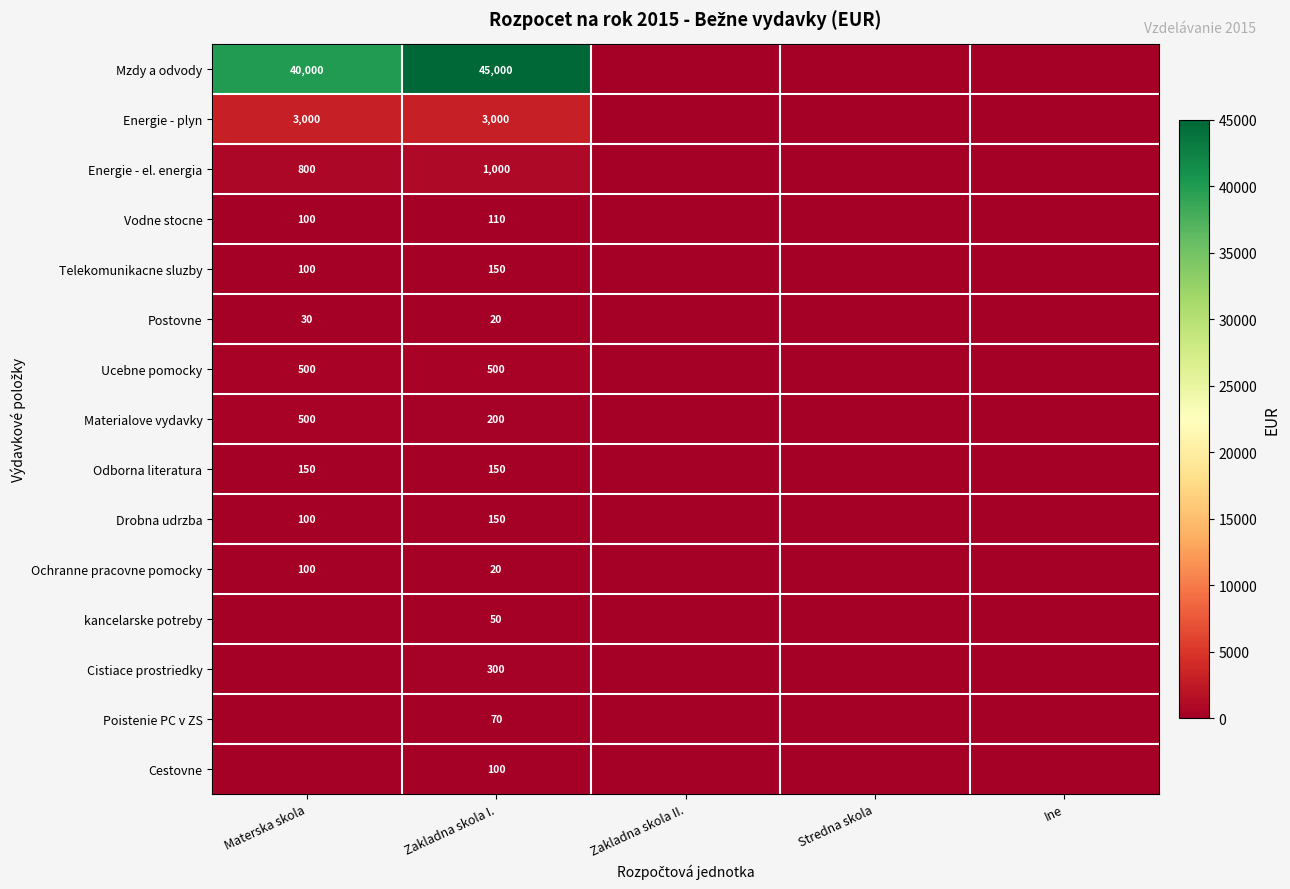

The value of Energie - plyn at Zakladna skola I. is 3000. True or false?

True